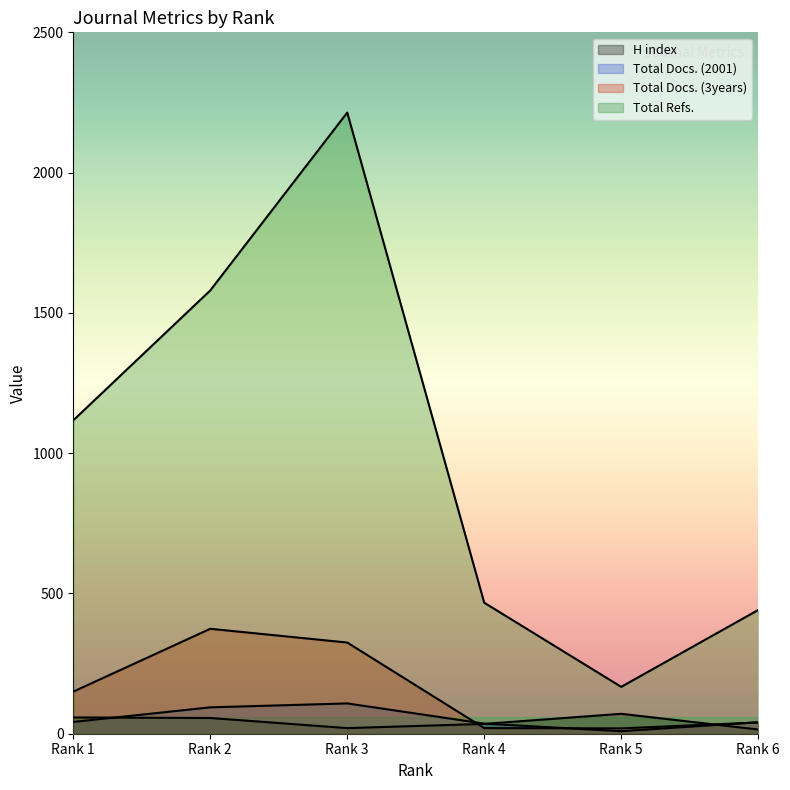

What are all the series names shown in the legend?

H index, Total Docs. (2001), Total Docs. (3years), Total Refs.